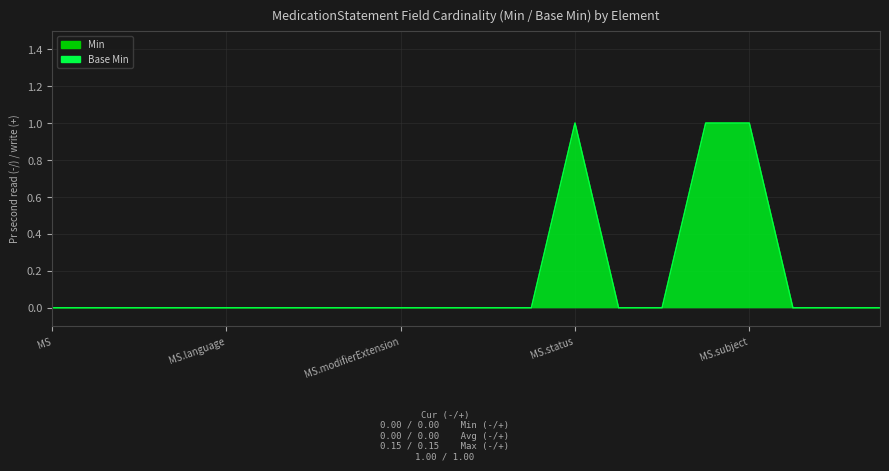

Where is the first local maximum for Base Min?

MS.status